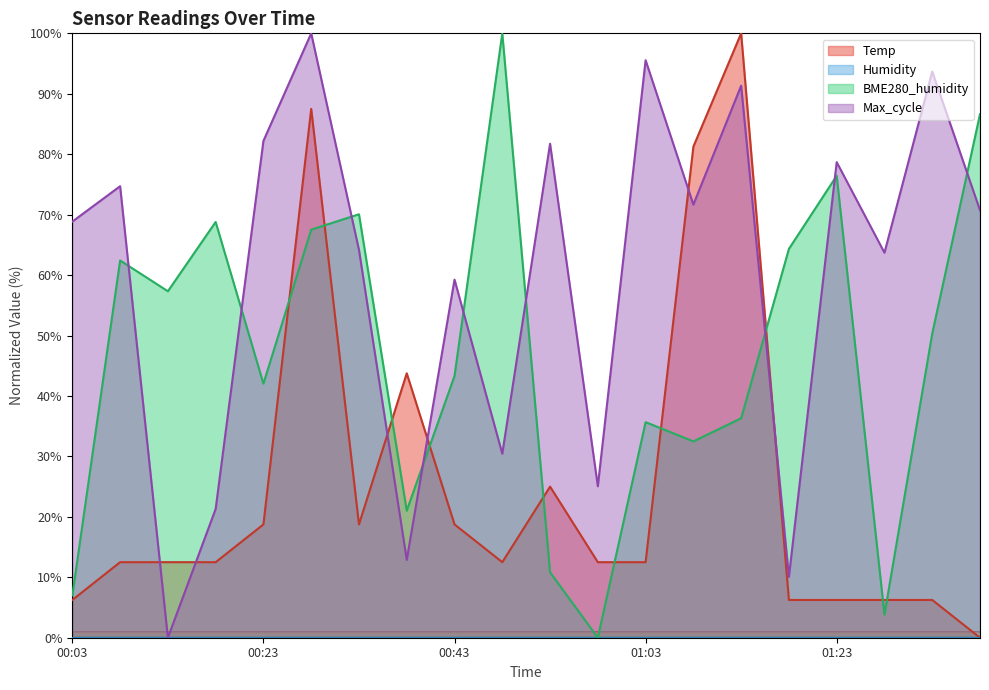

Where is the first local maximum for Temp?

00:28